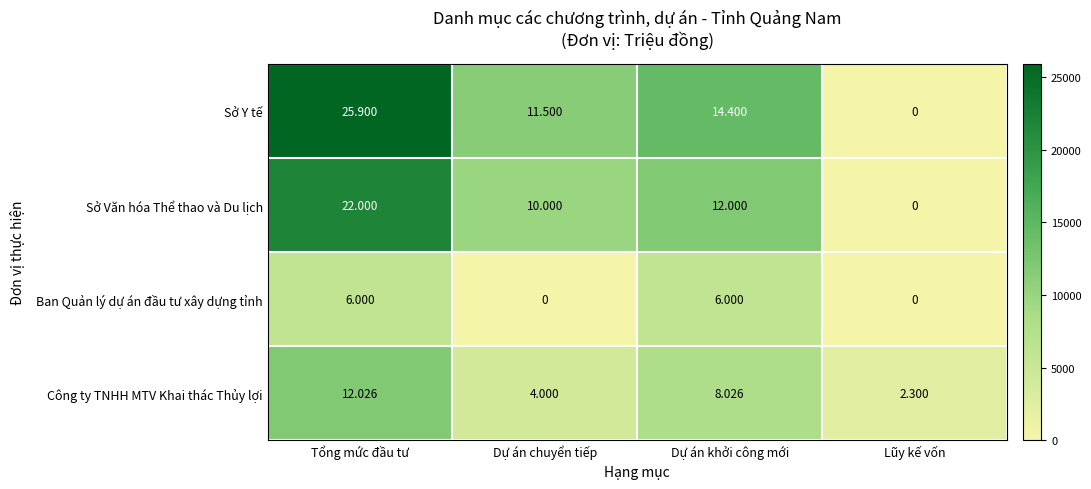

What is the difference between the highest and lowest values at Dự án khởi công mới?

8400